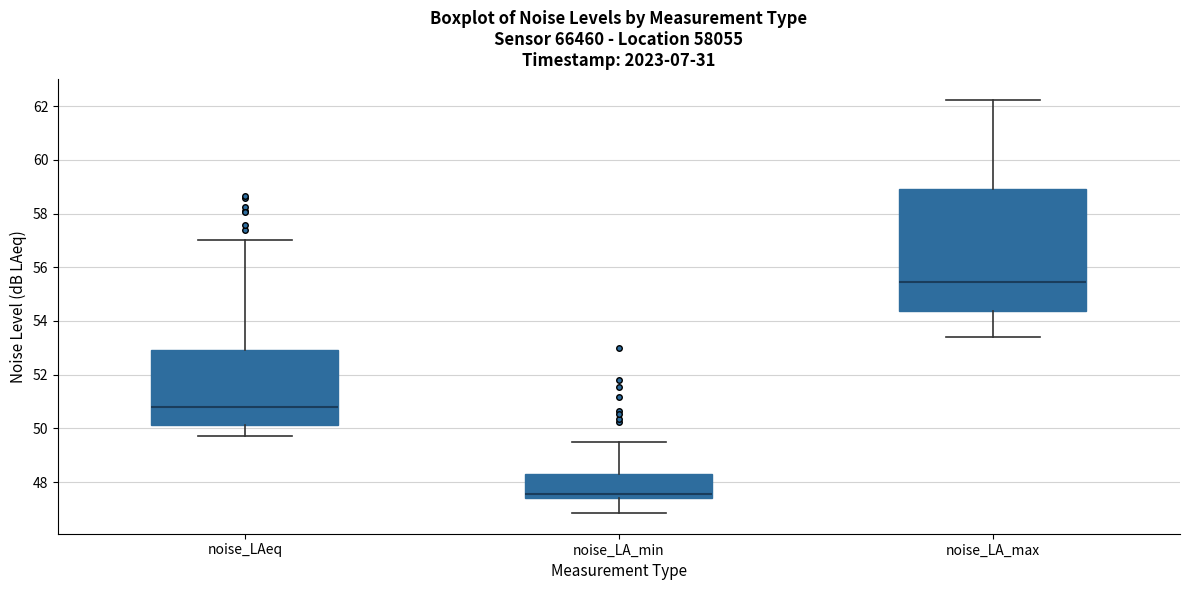

Where is the lower edge of the box for noise_LA_max on the y-axis? The values are not printed on the chart, so give them approximately, as read against the axis.

54.4